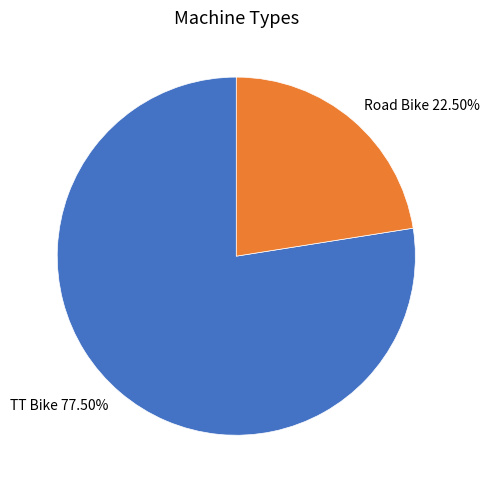

How many slices are in this pie chart?

2